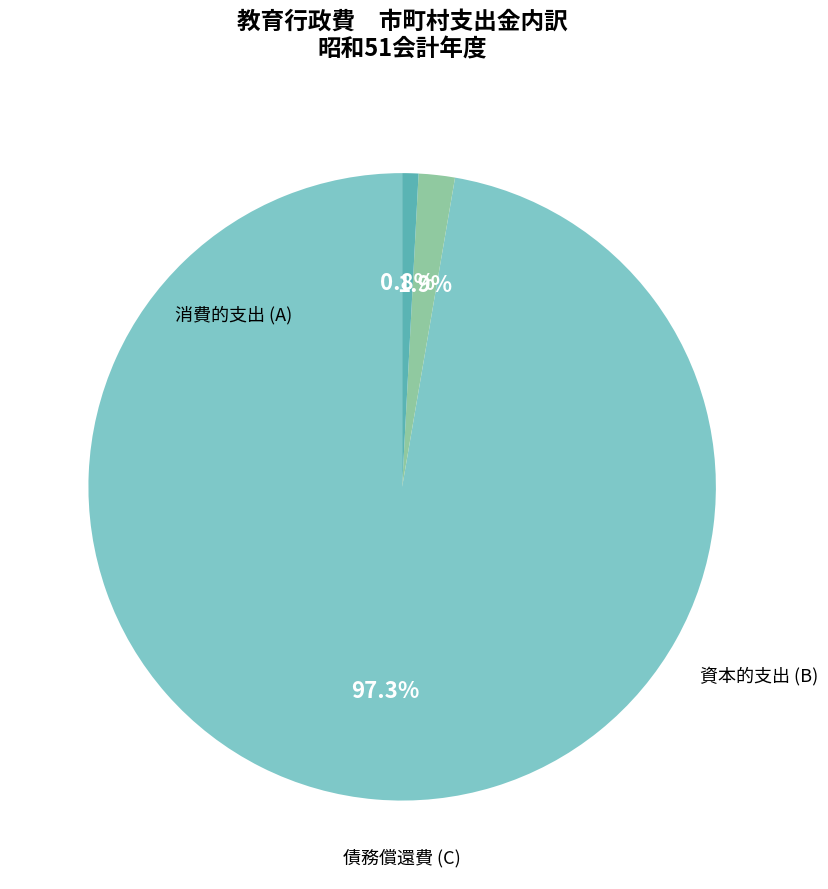

How many segments does this pie chart have?

3